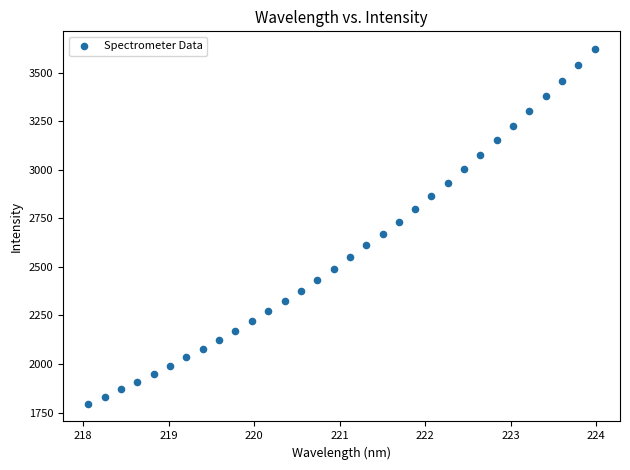

What is the range of X values (max minus min)?

5.9